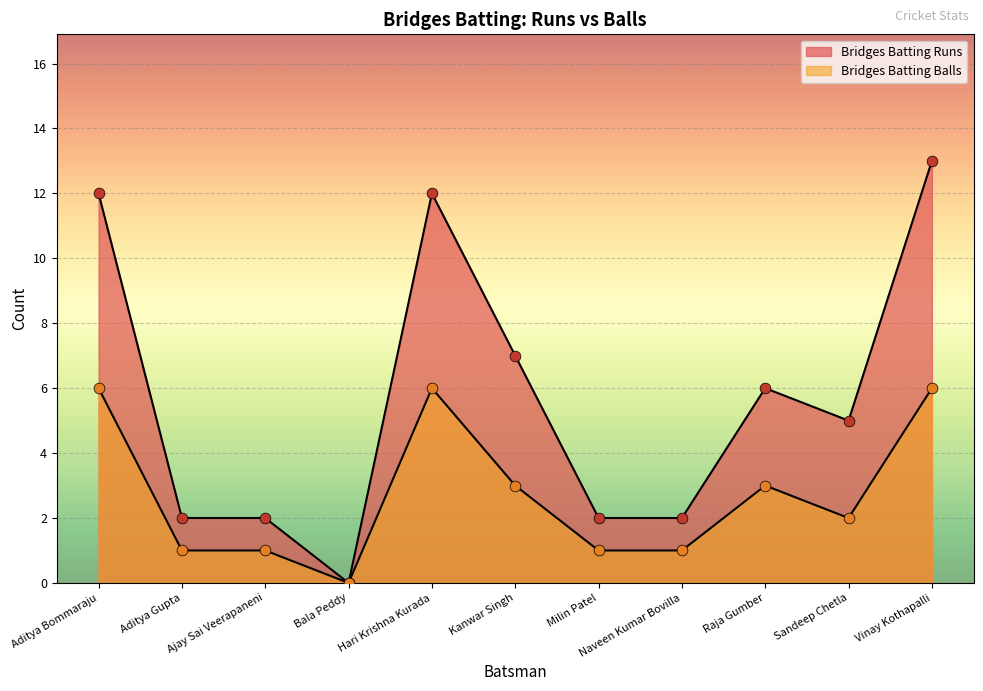

What are all the series names shown in the legend?

Bridges Batting Runs, Bridges Batting Balls